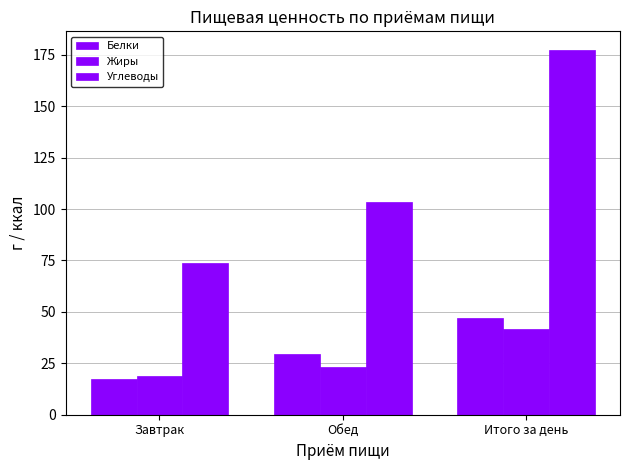

What is the average value of the Жиры series?

27.9